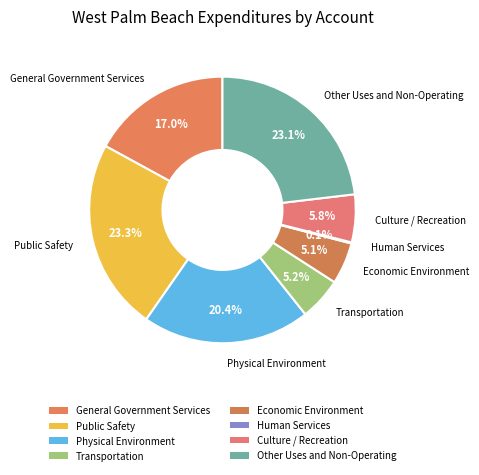

Is there a majority slice in this chart?

No